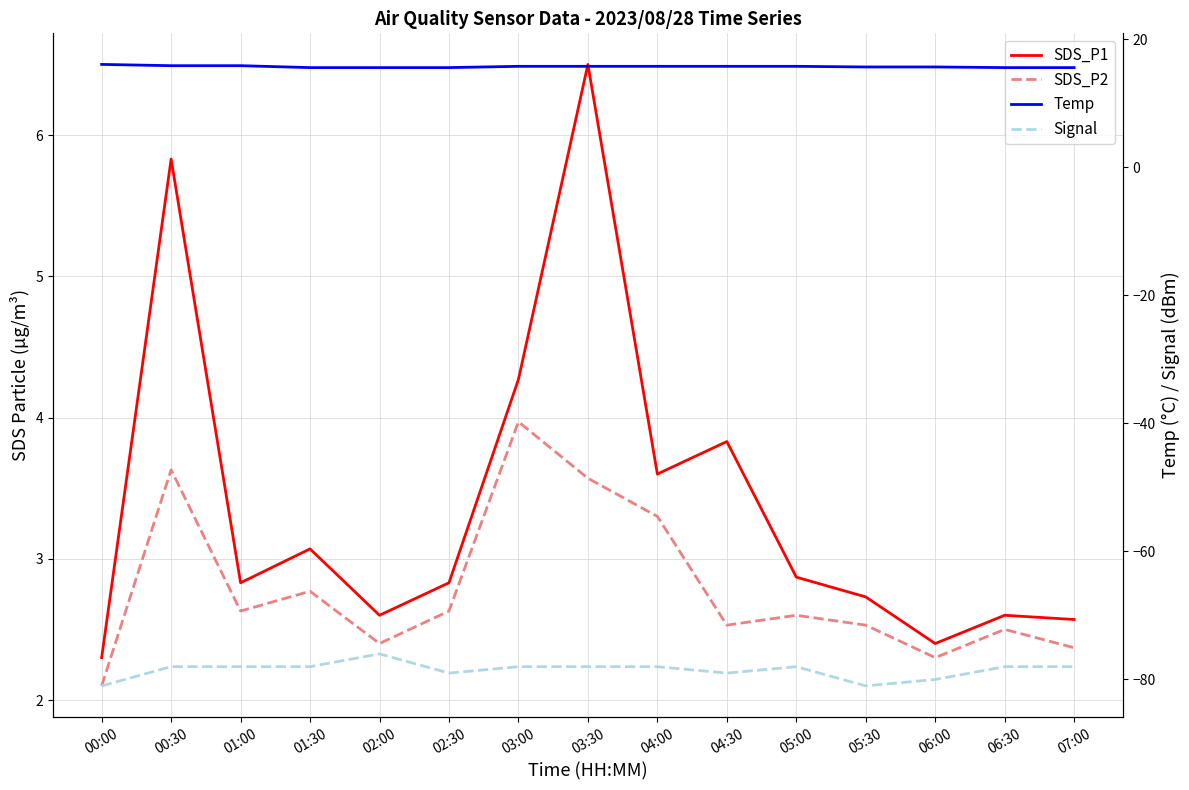

Which category has the highest value in the Temp series?

00:00